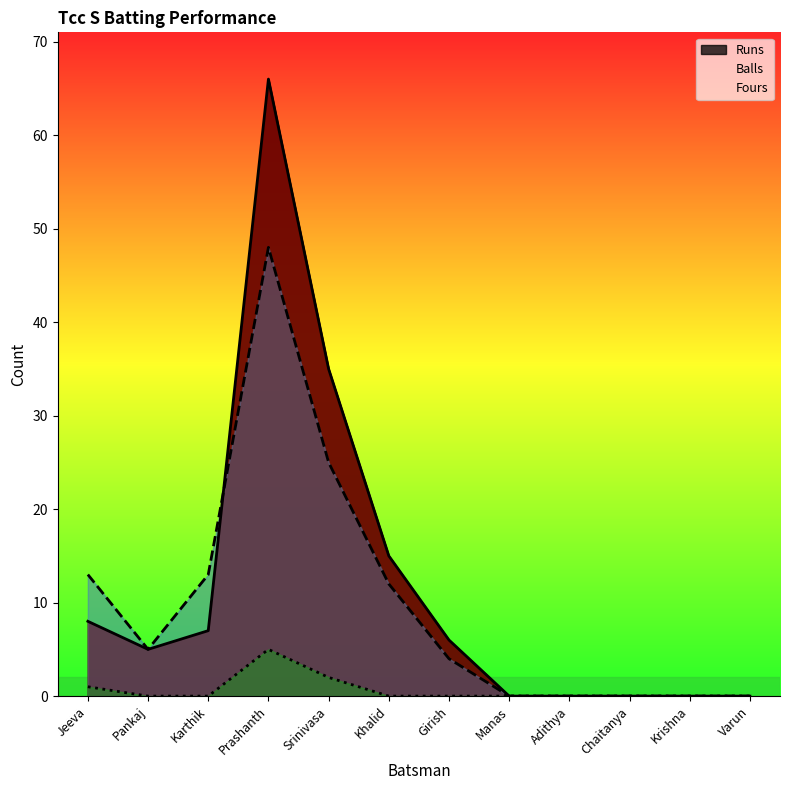

Rank the series by their maximum value, from lowest to highest.

Fours, Balls, Runs